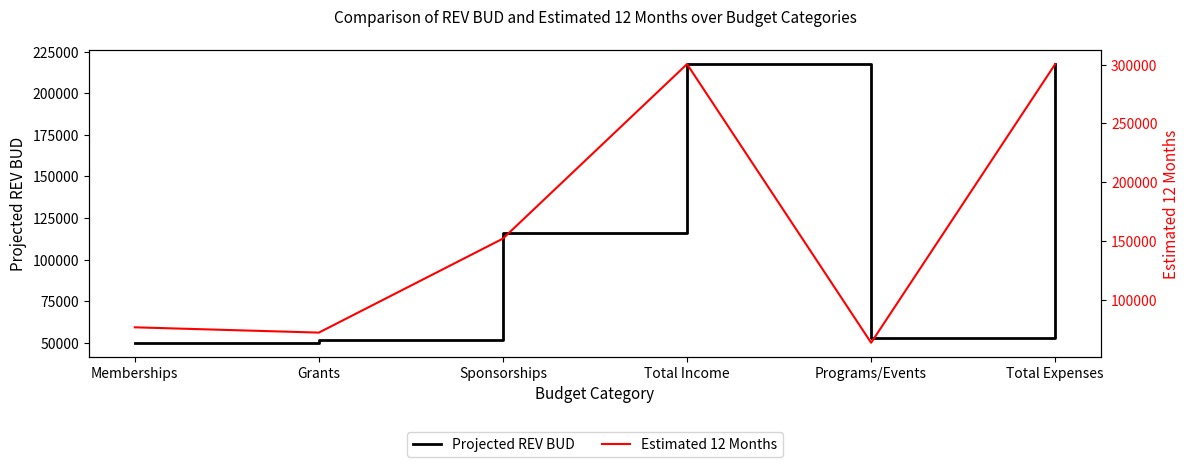

What are all the series names shown in the legend?

Projected REV BUD, Estimated 12 Months